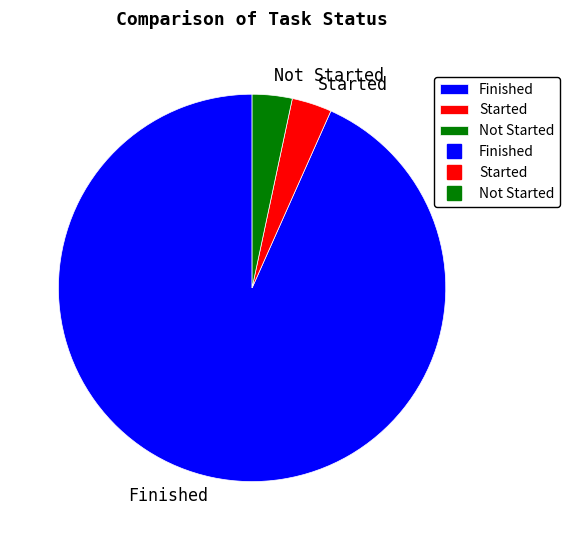

Is there a majority slice in this chart?

Yes